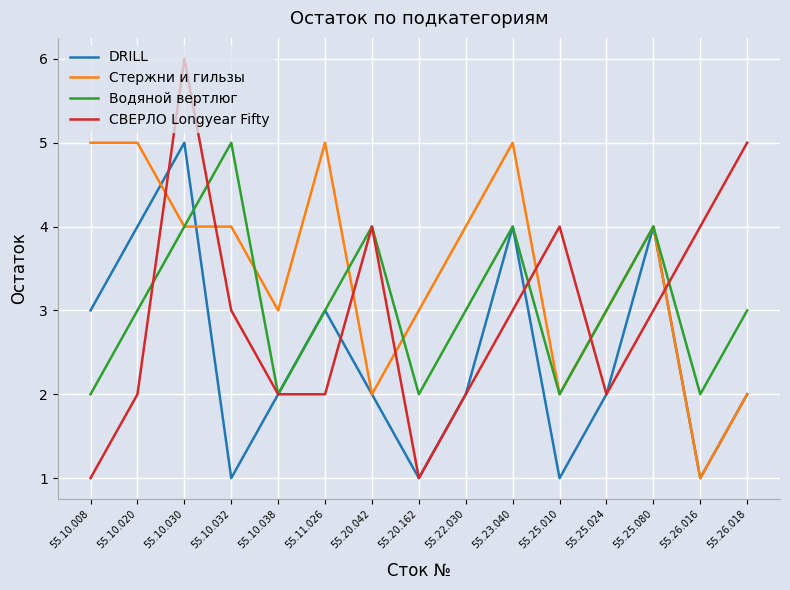

What is the sum of all Стержни и гильзы values?

52